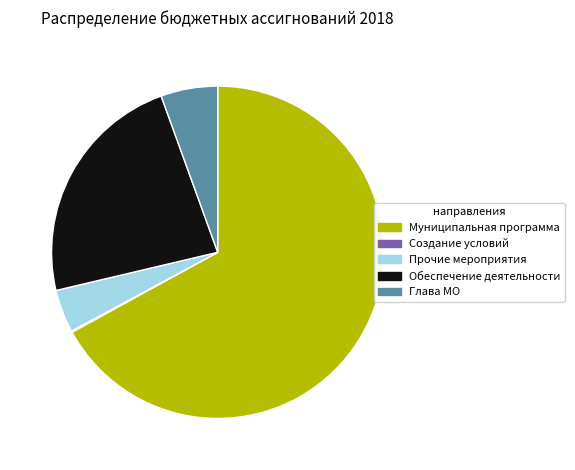

Does any single category account for the majority?

Yes